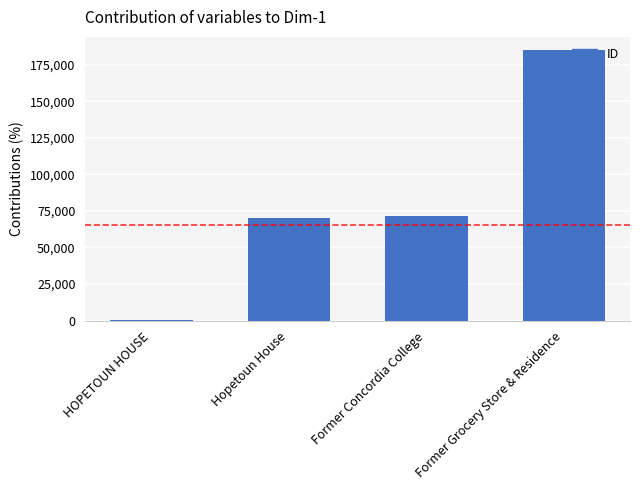

Reading left to right, list all the values displayed in this chart.

595	70073	71688	184911